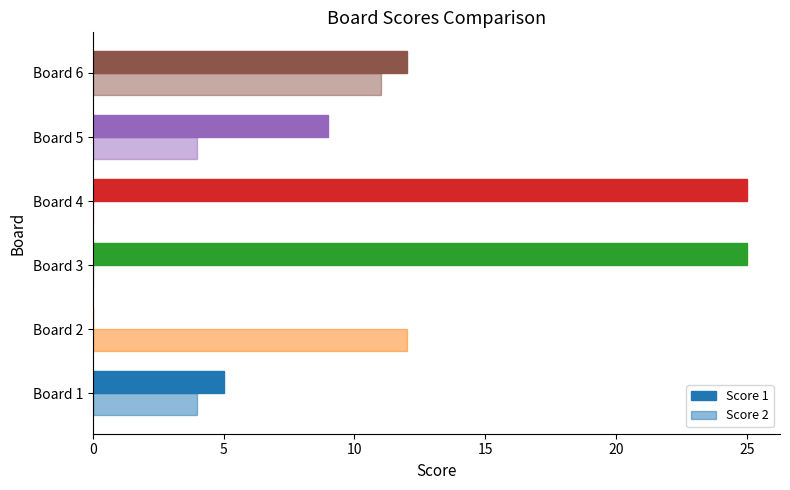

Reading left to right, transcribe all the data shown in this chart.

Score 1: 5	0	25	25	9	12
Score 2: 4	12	0	0	4	11